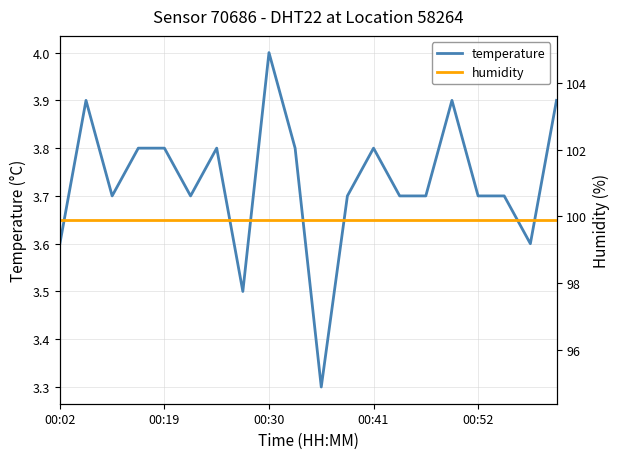

What position from the left is 14?

15